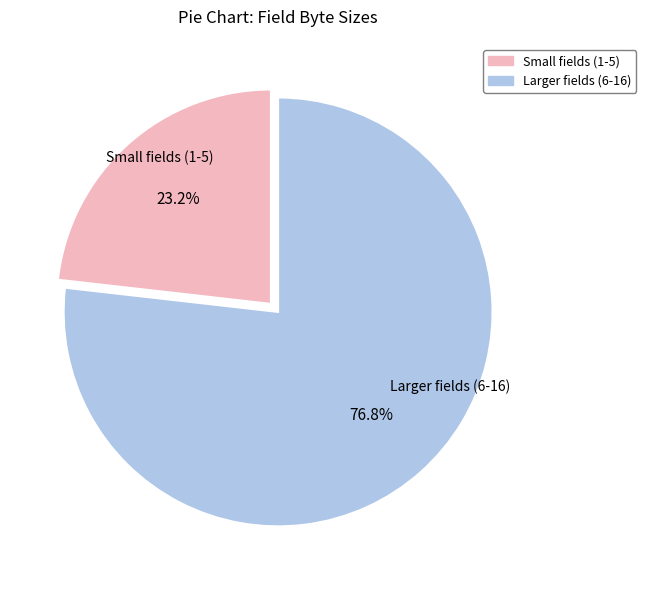

How many slices are in this pie chart?

2